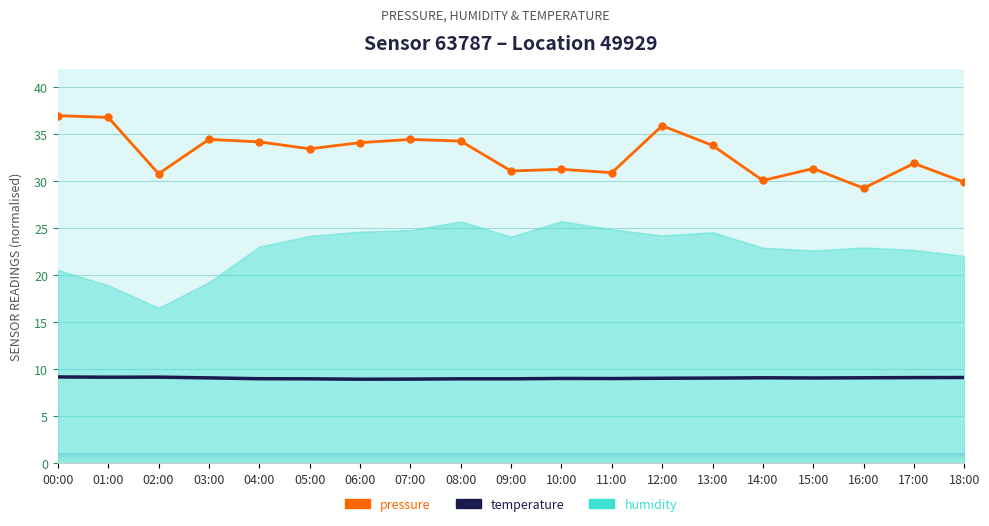

What is the label of the 6th point from the right?

13:00